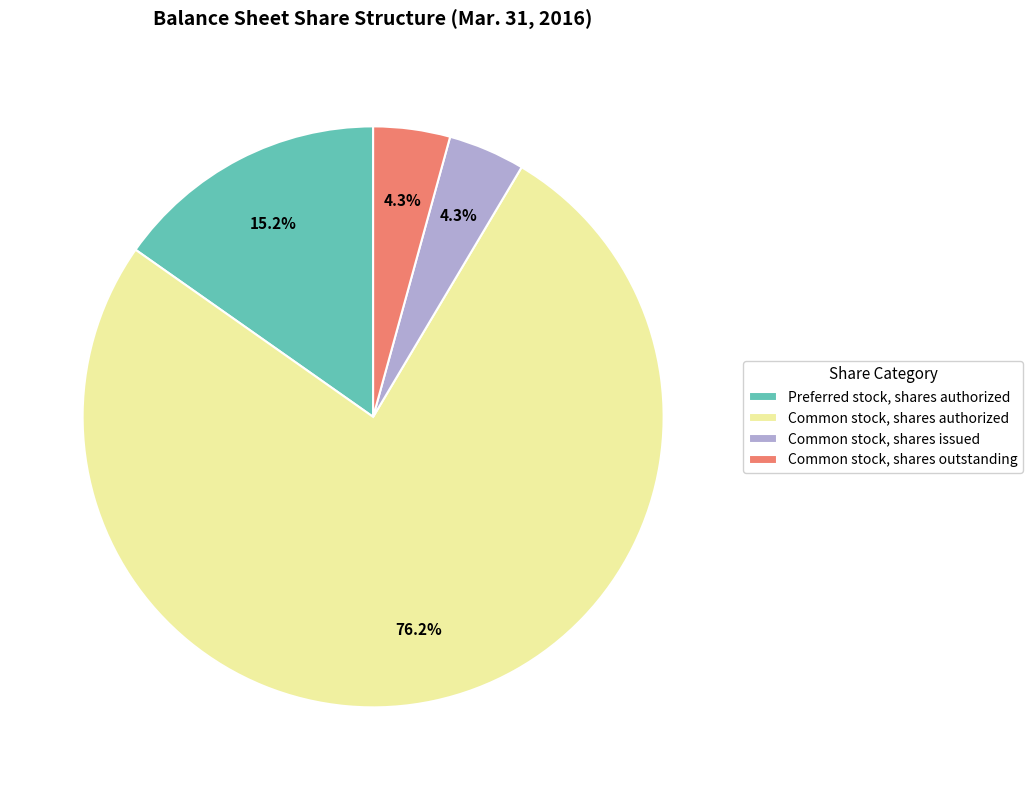

Which category has the biggest portion of the pie?

Common stock, shares authorized